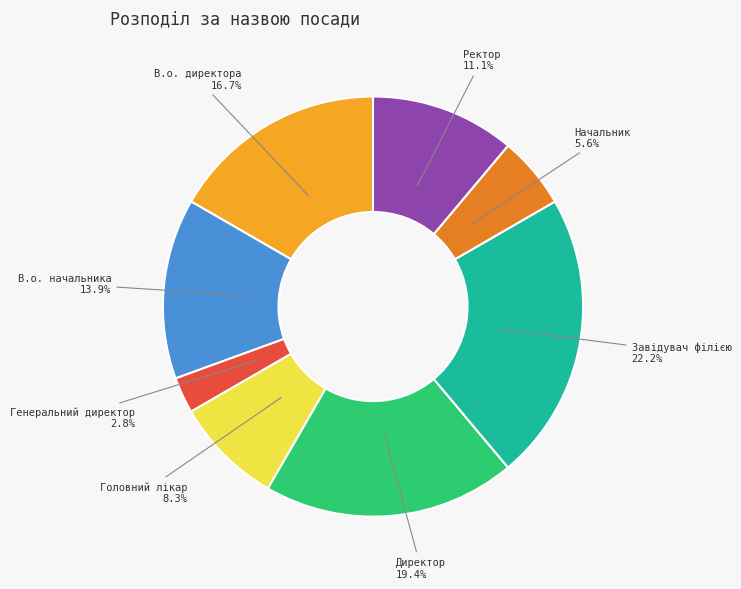

Rank the categories by value from highest to lowest.

Завідувач філією, Директор, В.о. директора, В.о. начальника, Ректор, Головний лікар, Начальник, Генеральний директор